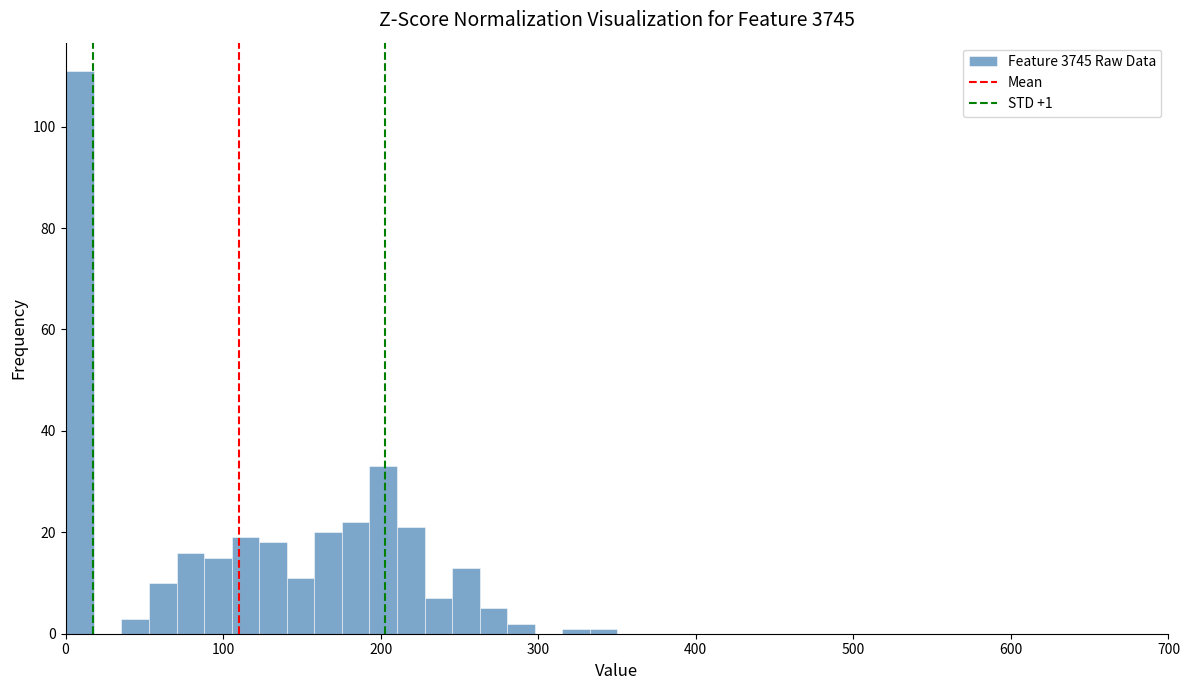

Read against the x-axis, roughly where is the centre of the tallest bar?

10